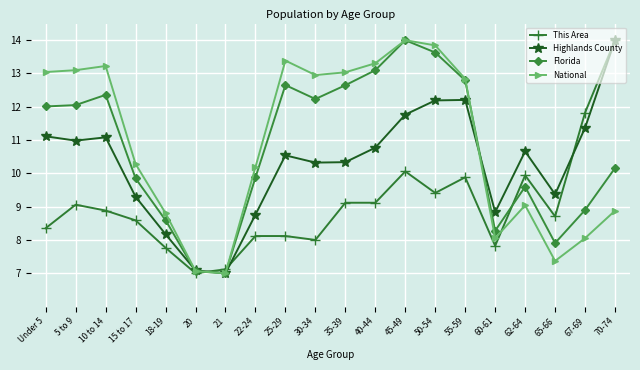

True or false: Florida has more than 1 points higher than both neighbors.

True